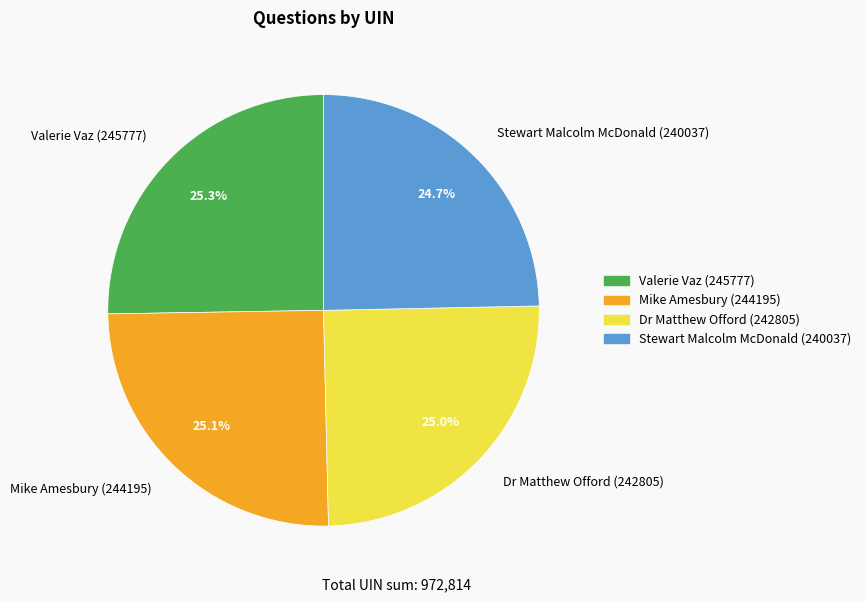

What percentage is the Valerie Vaz (245777) slice, to the nearest percent?

25%